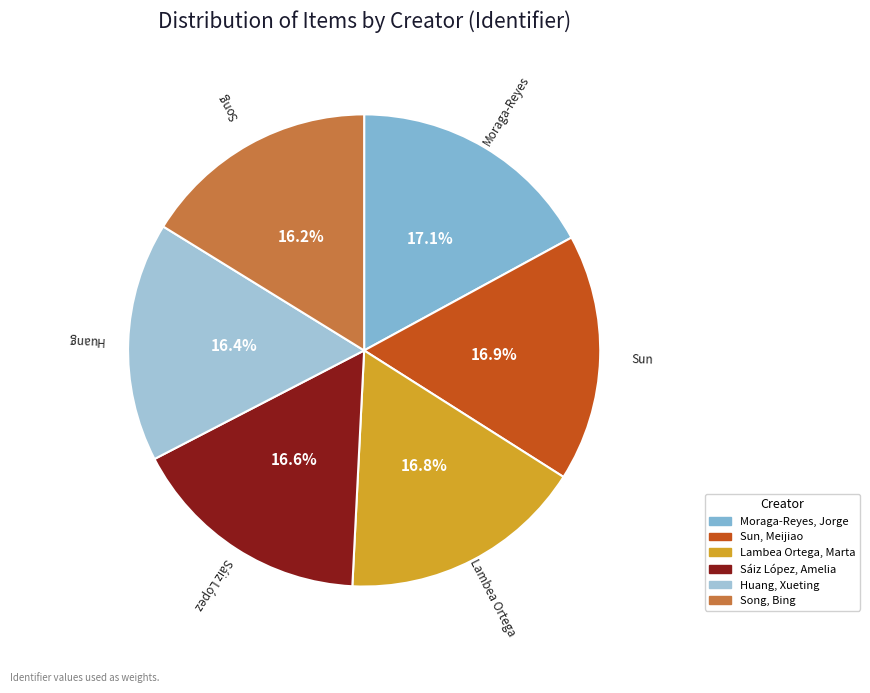

True or false: Lambea Ortega, Marta accounts for 17% of the total.

True